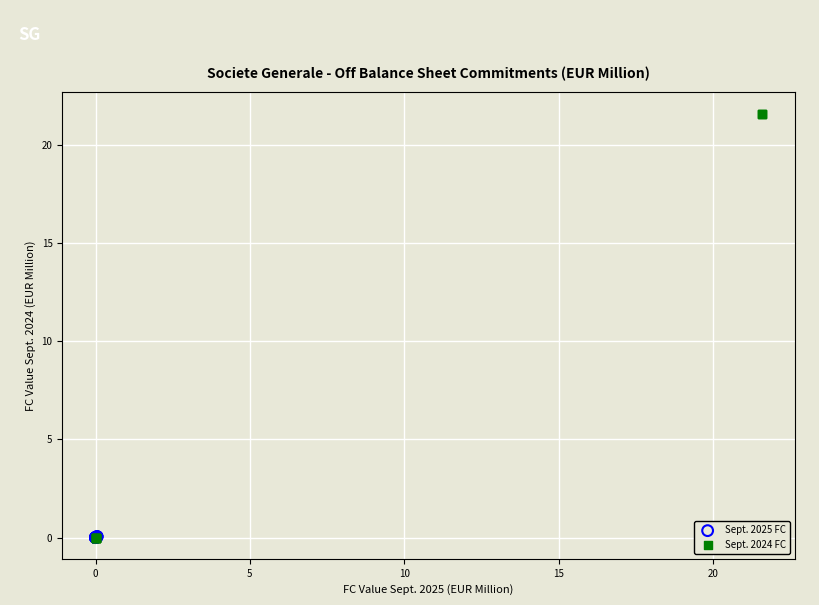

Which series reaches the maximum Y coordinate?

Sept. 2024 FC